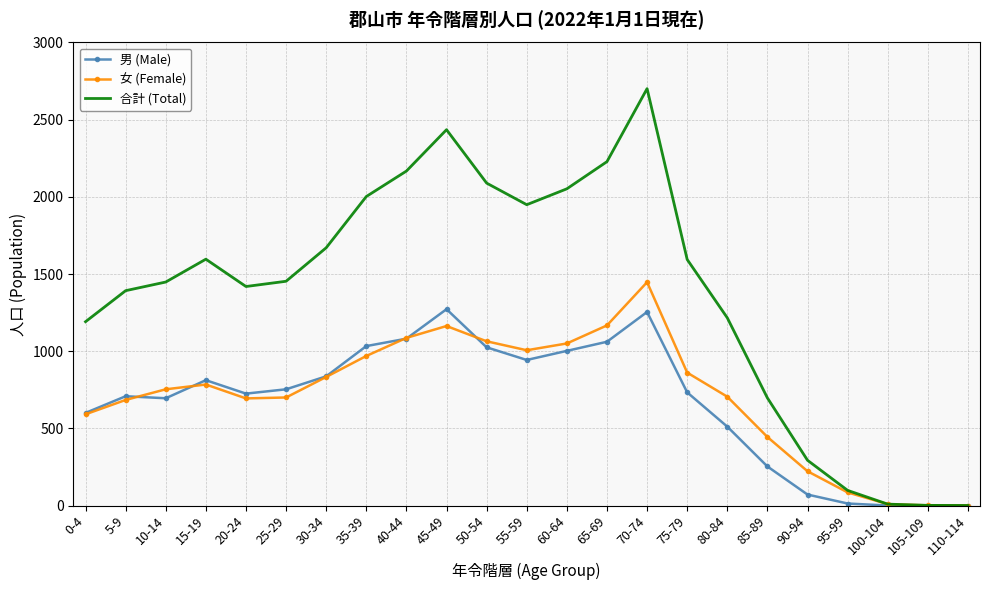

Is it true that 合計 (Total) equals 1055 at 85-89?

False